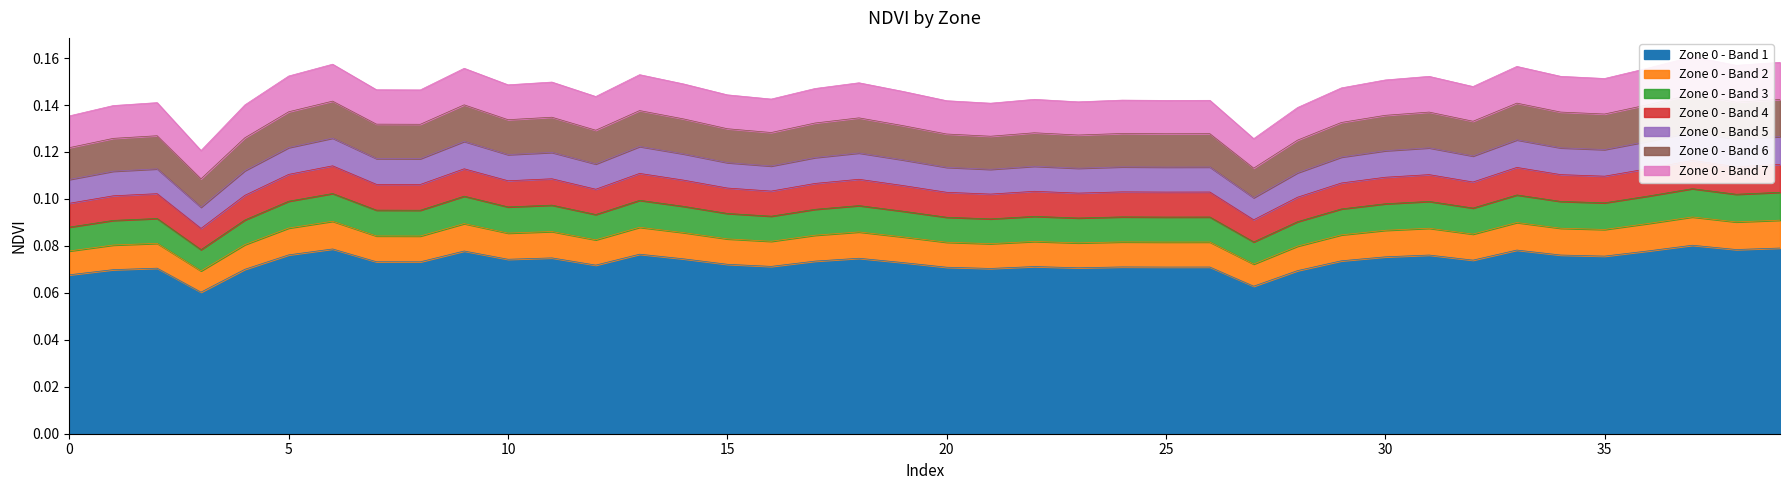

How many lines are shown in the chart?

3